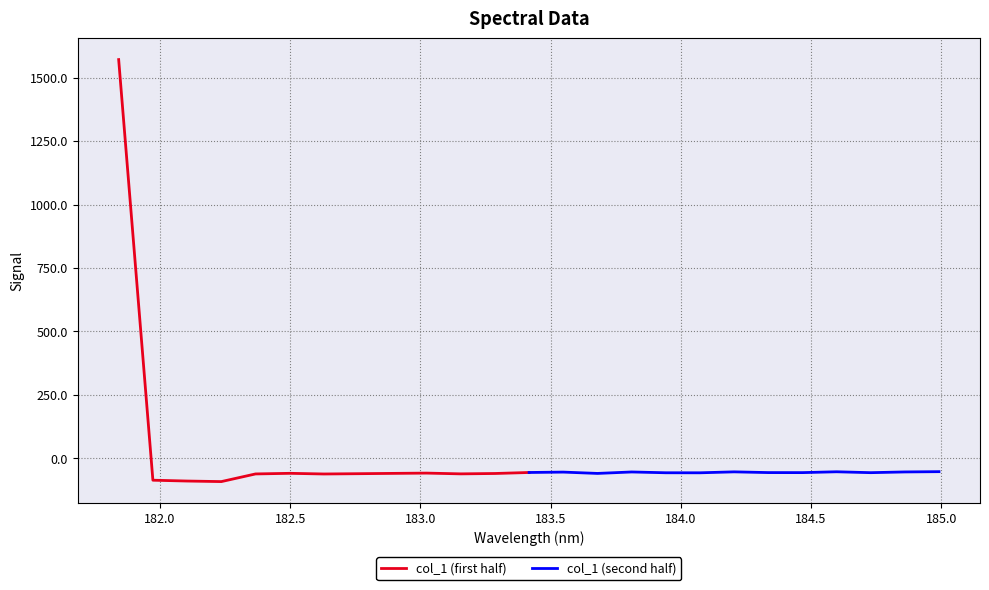

What is the minimum value for col_1 (first half)?

-92.3